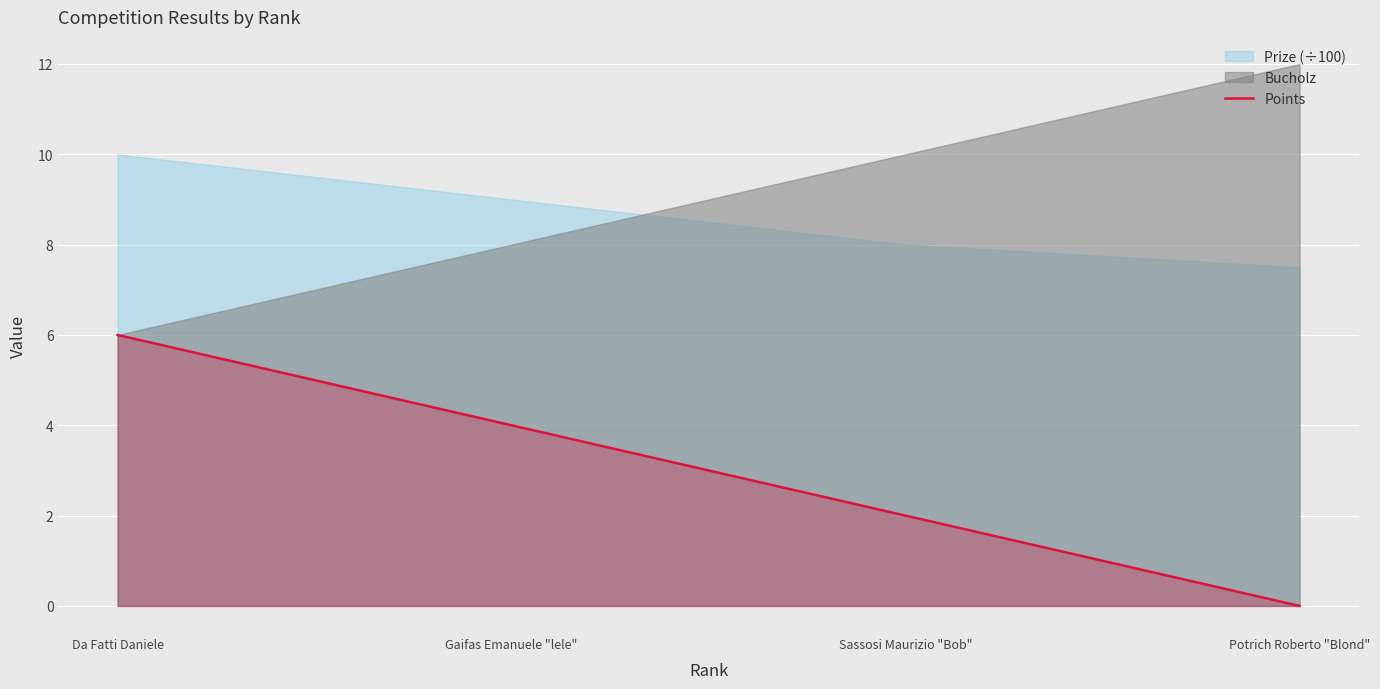

True or false: Points has more than 2 interior local peaks.

False